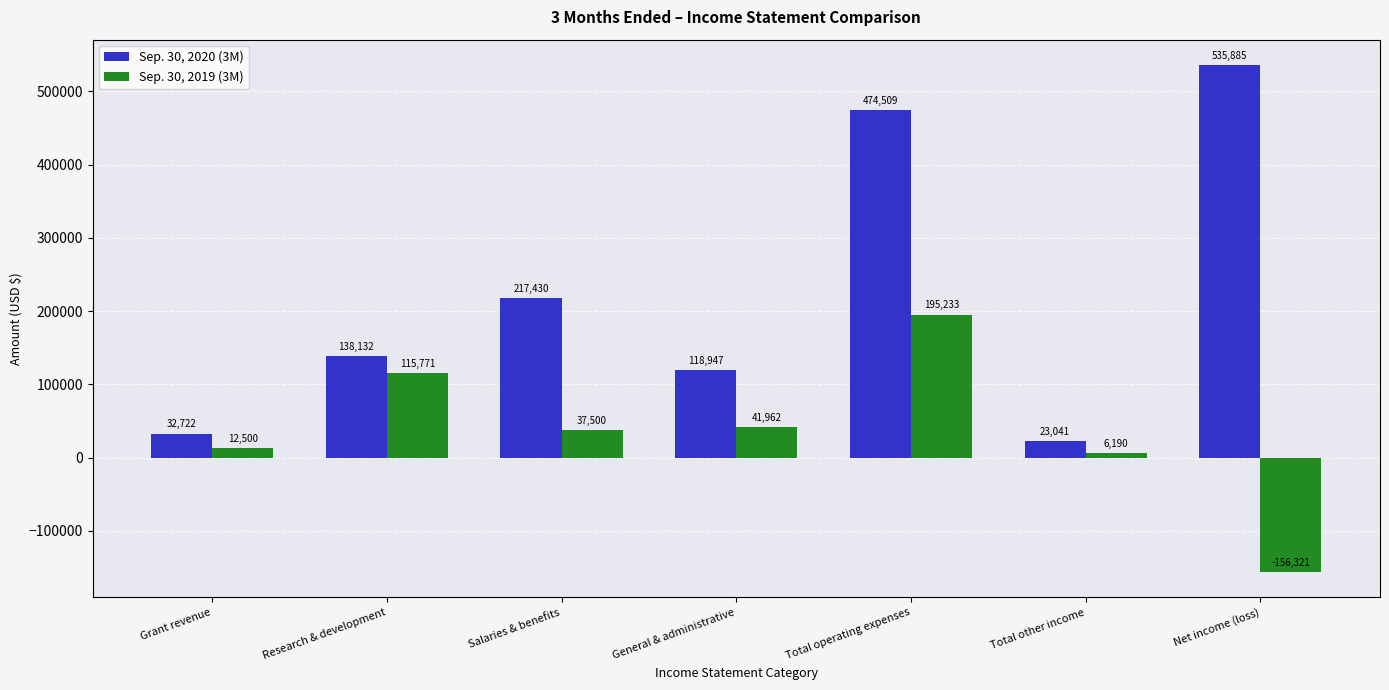

Which series has the largest total across all categories?

Sep. 30, 2020 (3M)